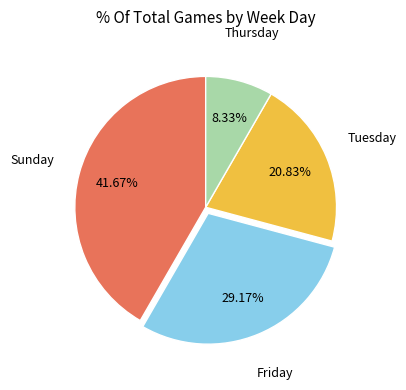

To the nearest percent, what is the difference between the largest and smallest slice percentages?

33%